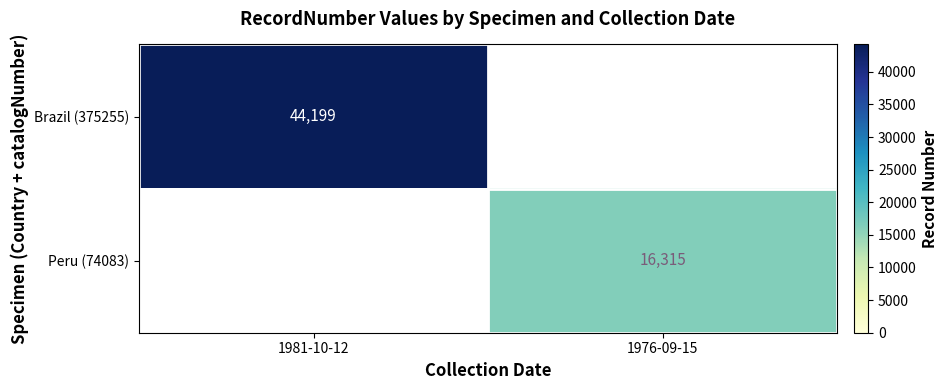

Which label corresponds to the smallest value in the chart?

1976-09-15